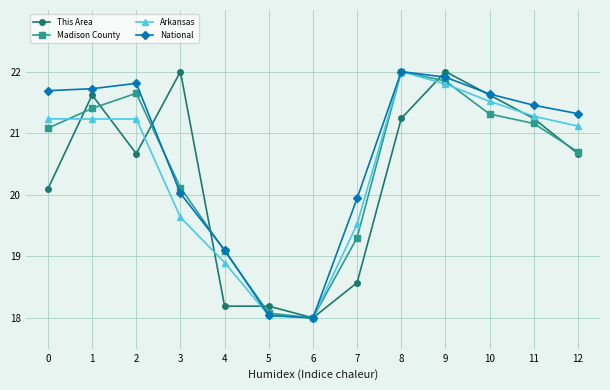

How many values in the Arkansas series exceed 21?

8